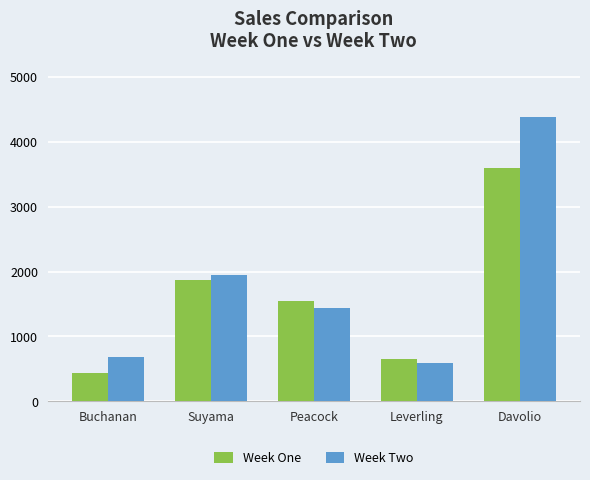

Is it true that Week One equals 847.1 at Suyama?

False